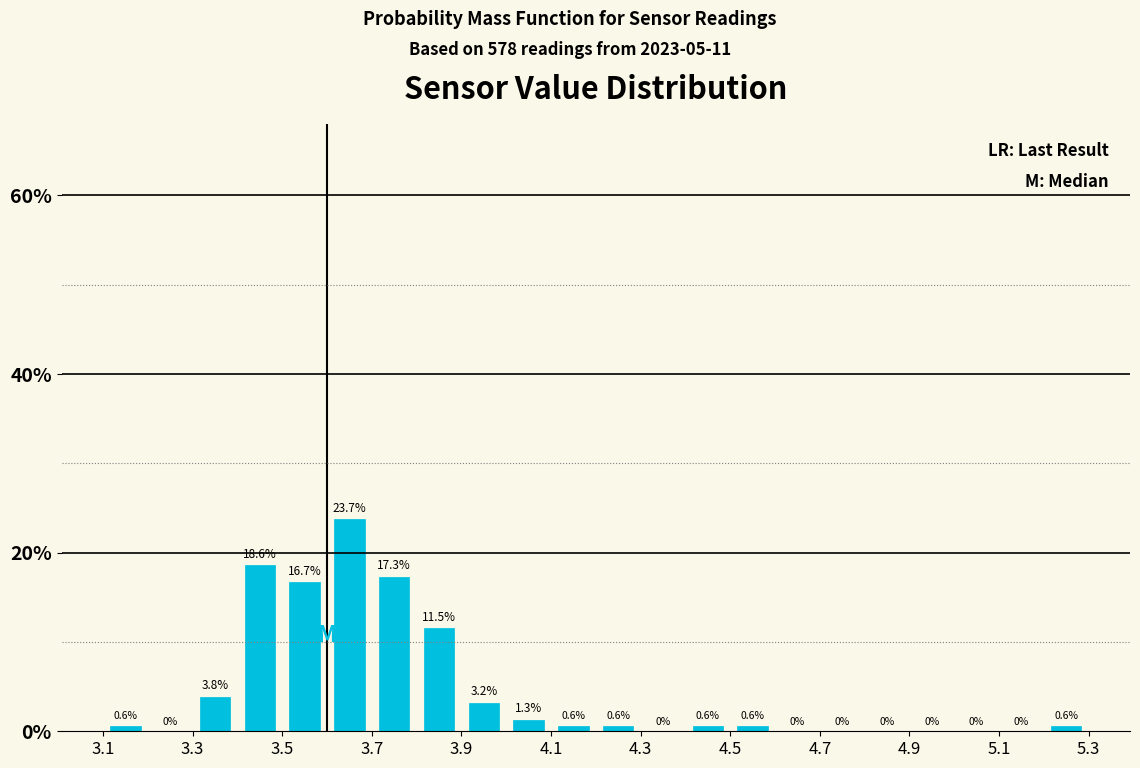

What is the height of the bar covering 3.8 to 3.9 on the x-axis?

11.5